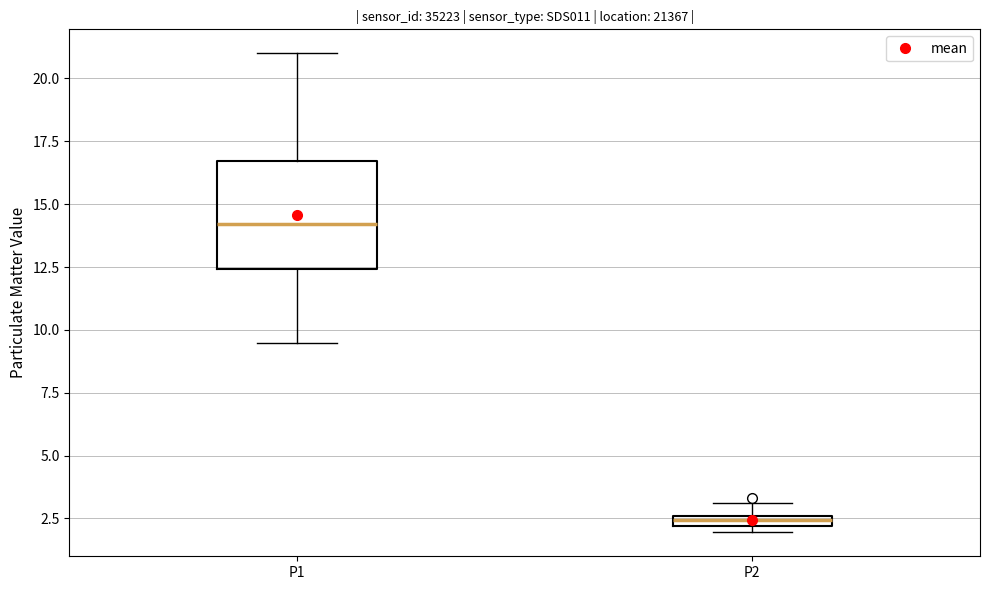

Which box is the tallest, from its lower edge to its upper edge?

P1